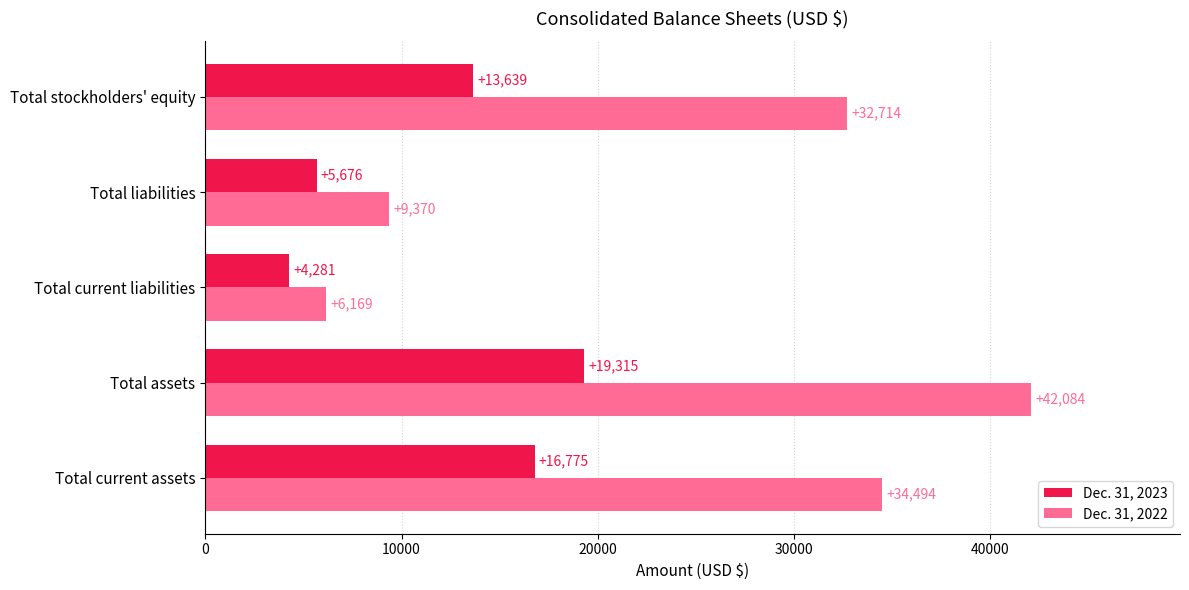

What is the lowest value of the Dec. 31, 2022 series?

6169